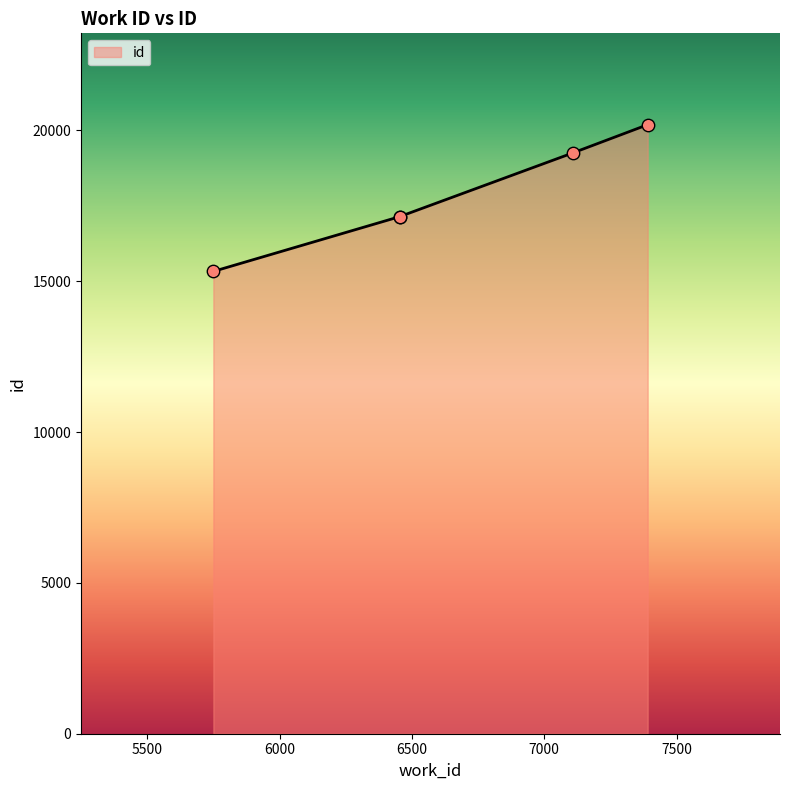

Approximately how many times larger is the value at 6454 compared to 6454?

1.0